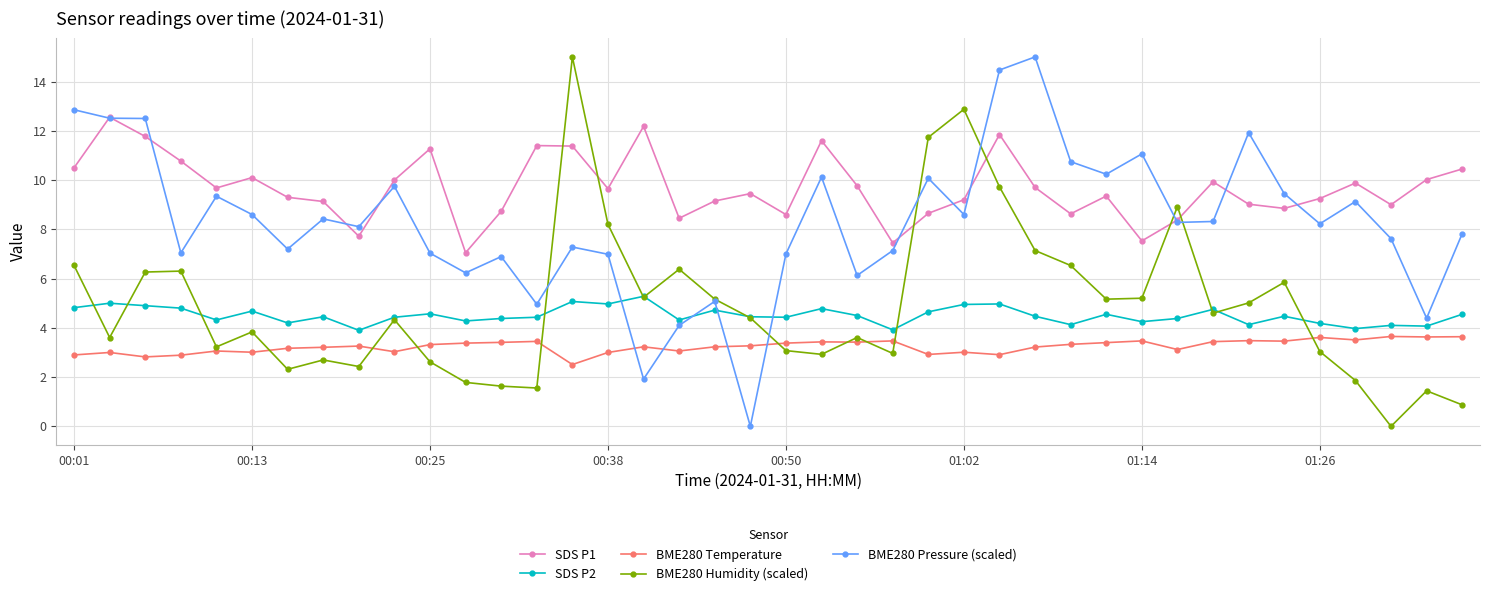

Count the number of categories in the chart.

40